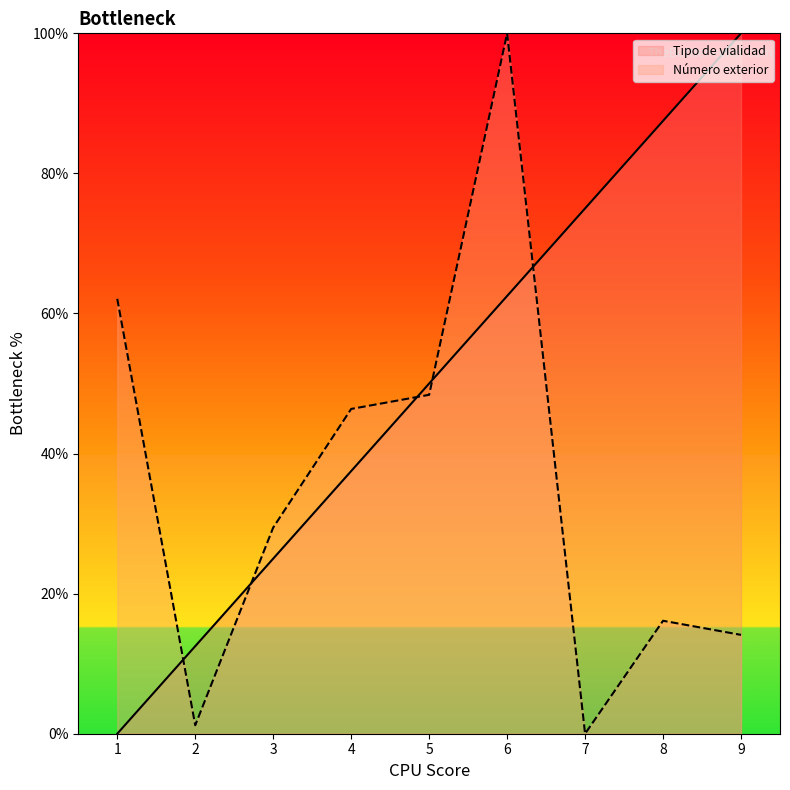

What are all the series names shown in the legend?

Tipo de vialidad, Número exterior